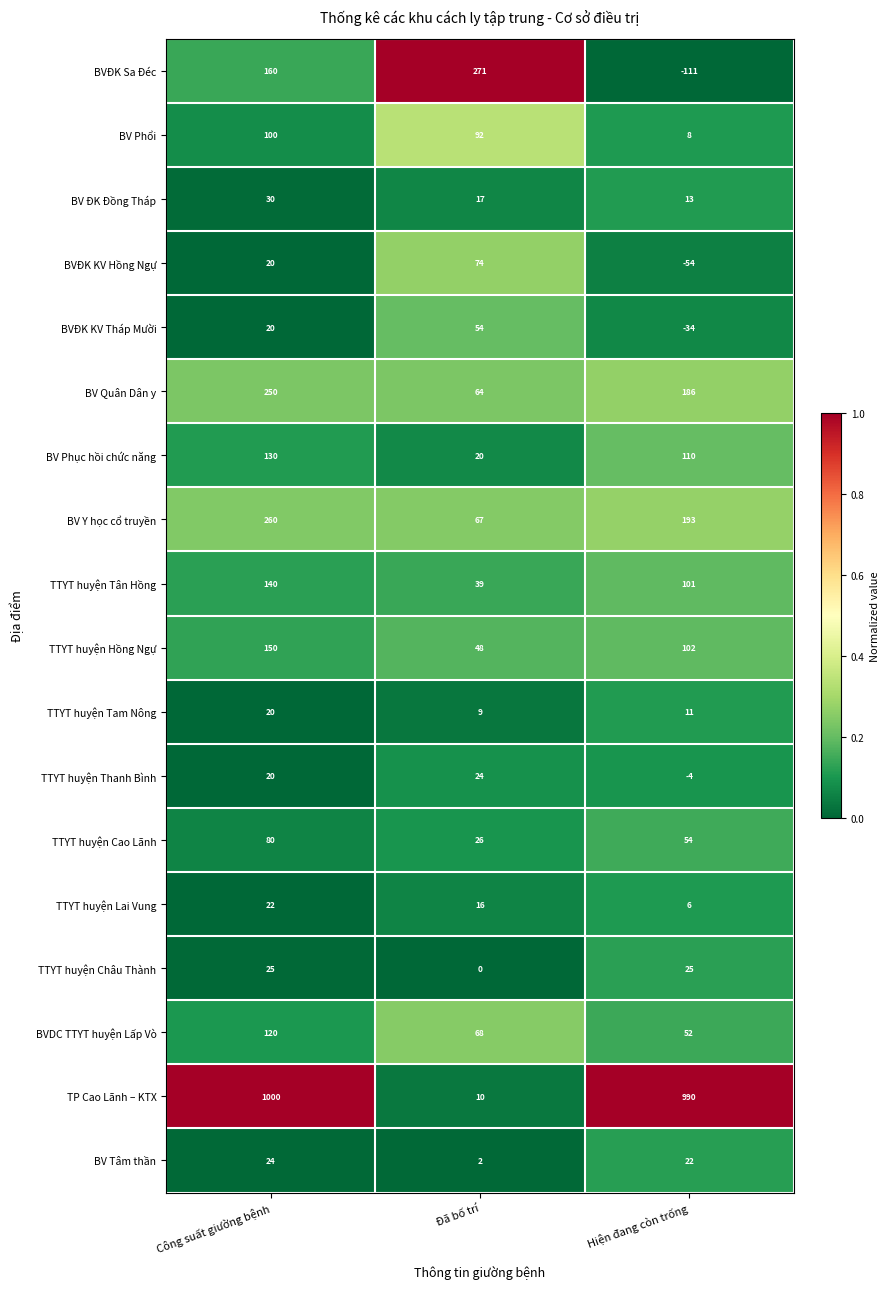

What is the sum of all BV ĐK Đồng Tháp values?

60